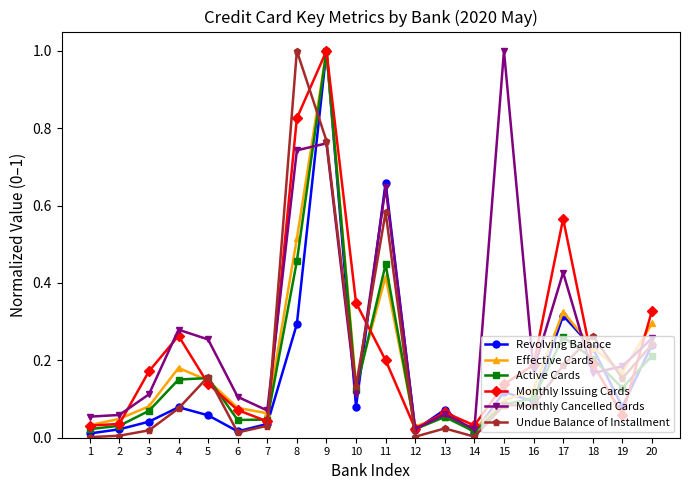

Which series changed the most between 13 and 17?

Monthly Issuing Cards